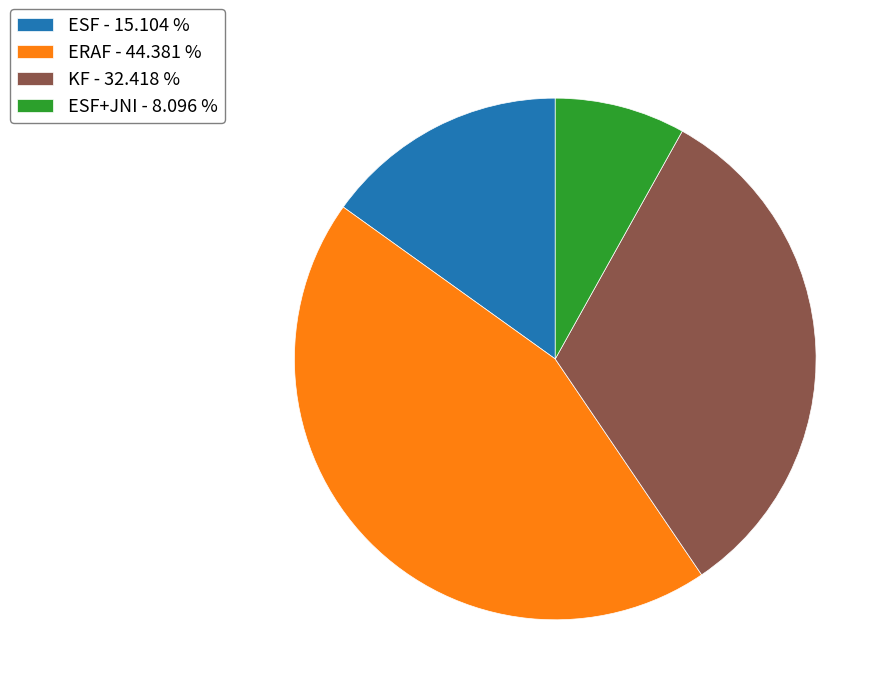

Count the number of slices in the pie.

4